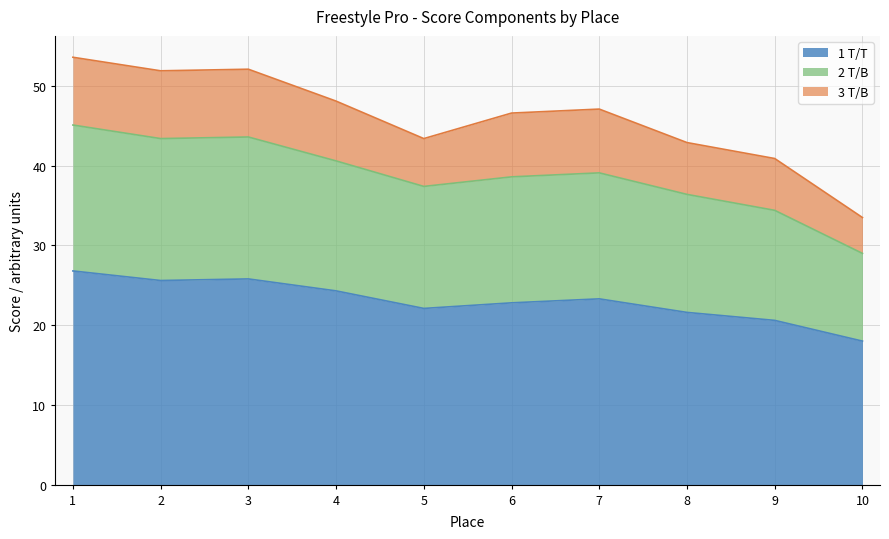

What is the difference between the 1 T/T values at 1 and 7?

3.5